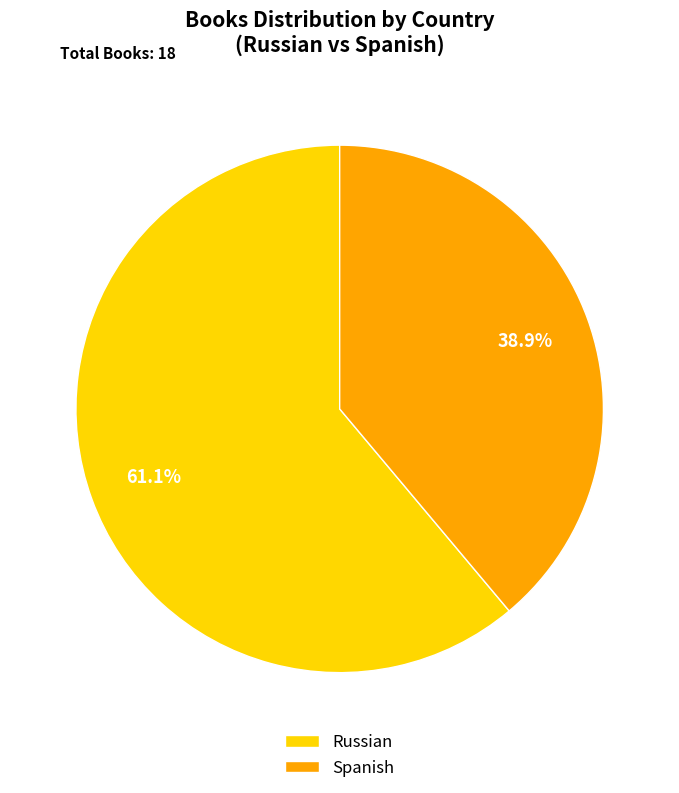

How many slices are in this pie chart?

2